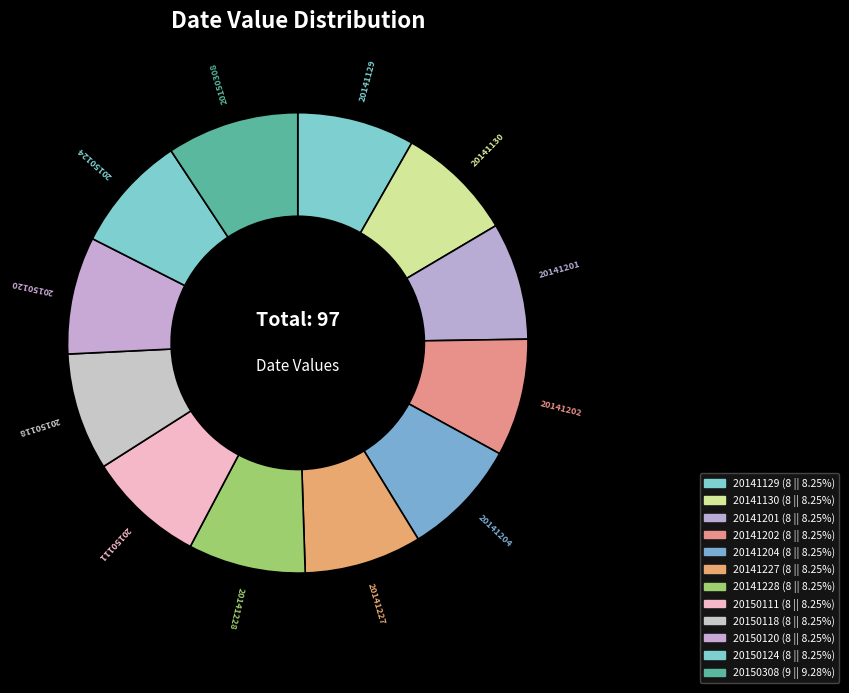

Do 20141130 and 20141129 together represent more than half of the pie?

No